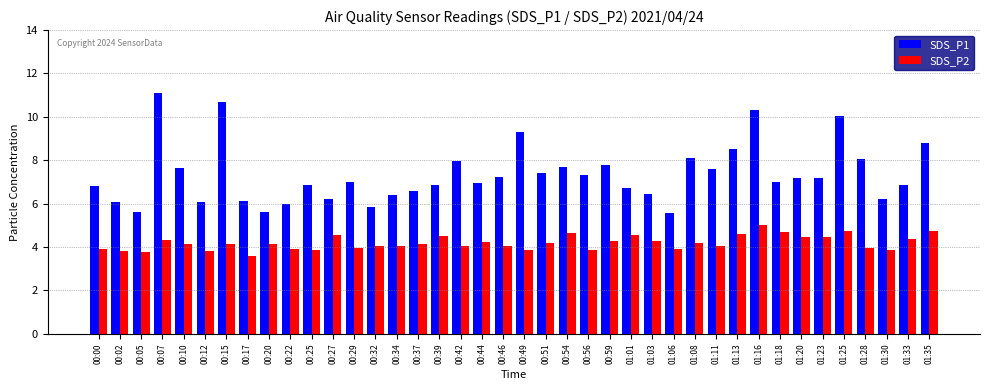

What position from the right is 01:13?

10